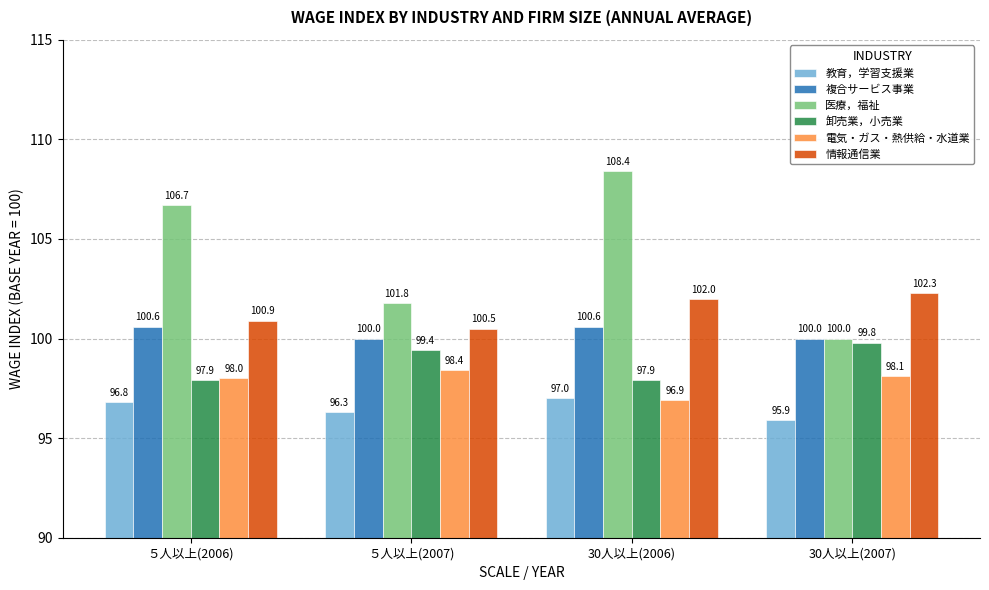

What is the difference between the 情報通信業 values at 30人以上(2007) and 30人以上(2006)?

0.3